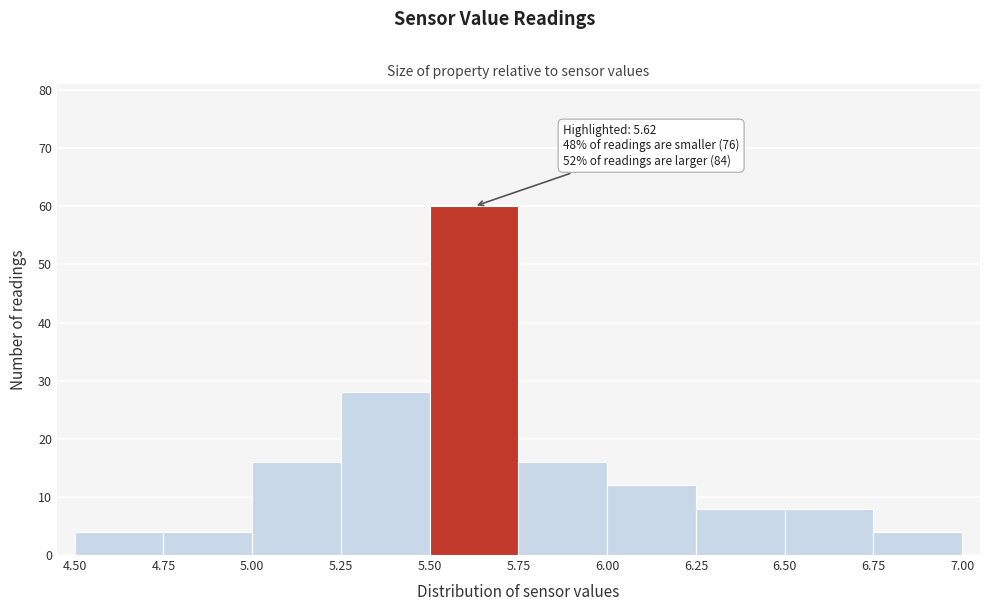

Which range on the x-axis has the tallest bar?

5.50 to 5.75